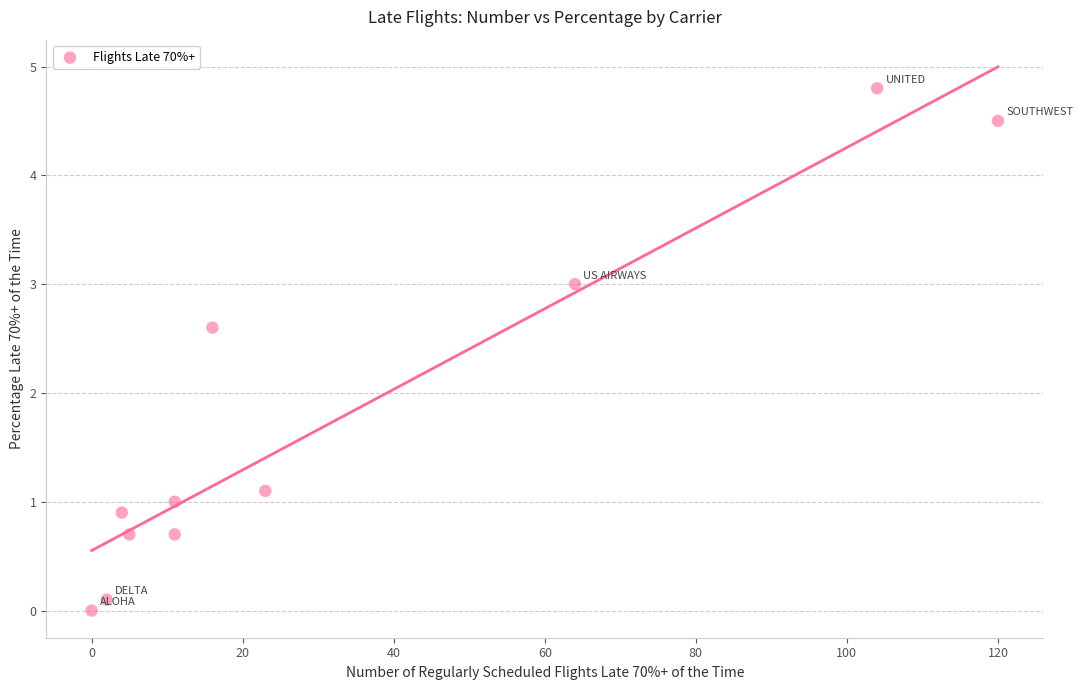

What Y value in the scatter plot is closest to 2?

2.6